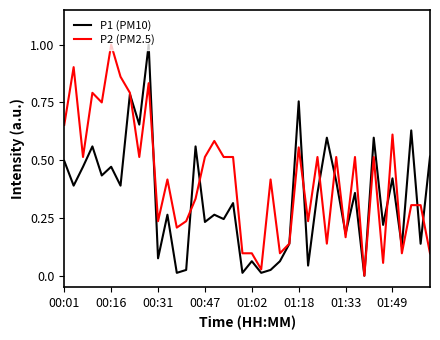

Does the chart display data point markers on the line(s)?

No